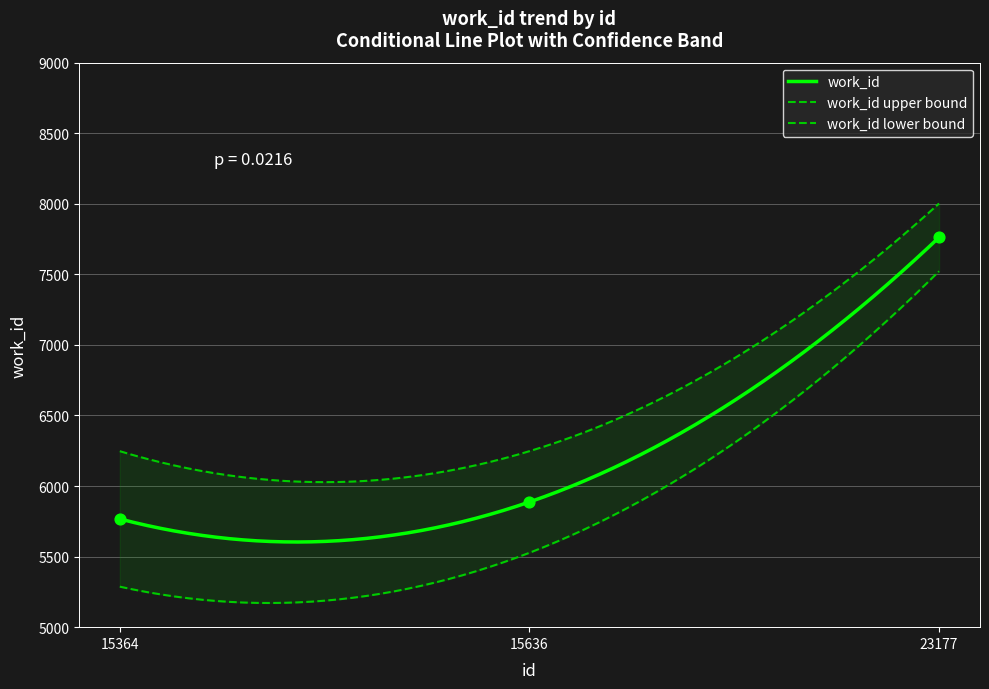

What is the change in value from 15364 to 23177?

+1995